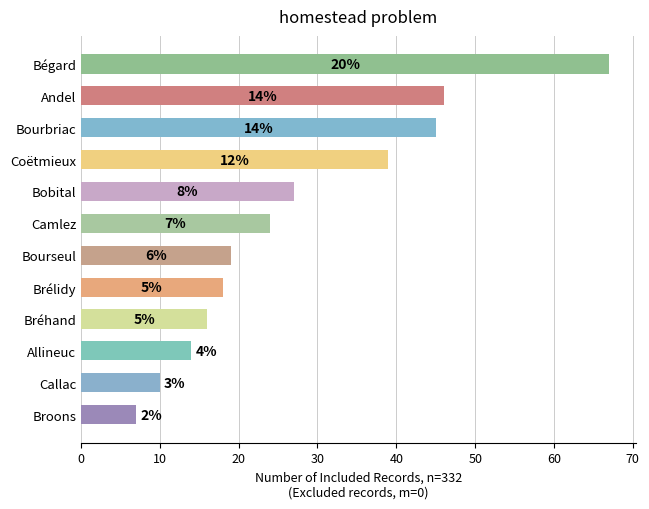

Does the chart contain any negative values?

No